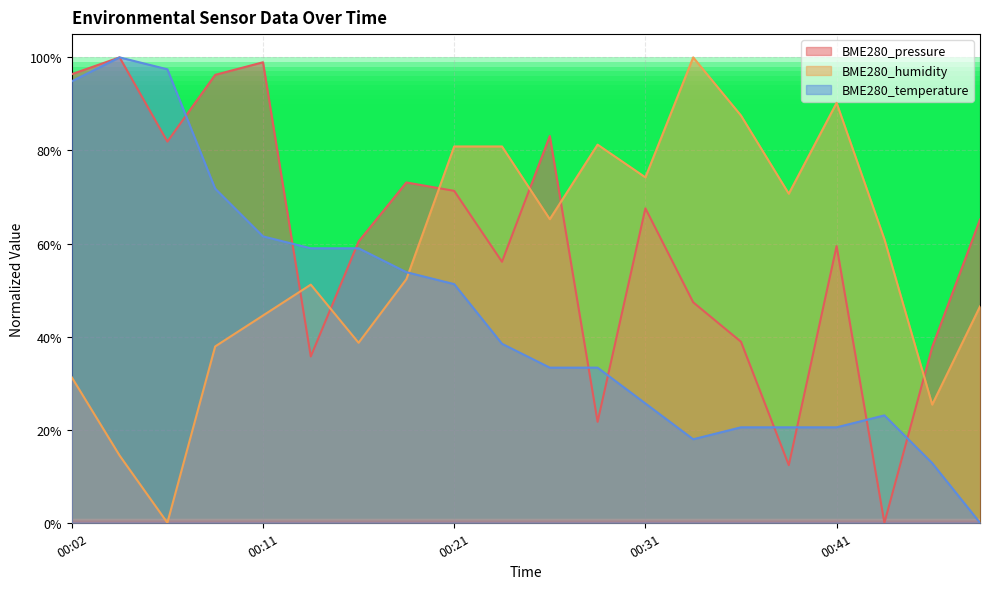

List the series in order of their peak value, highest first.

BME280_pressure, BME280_humidity, BME280_temperature